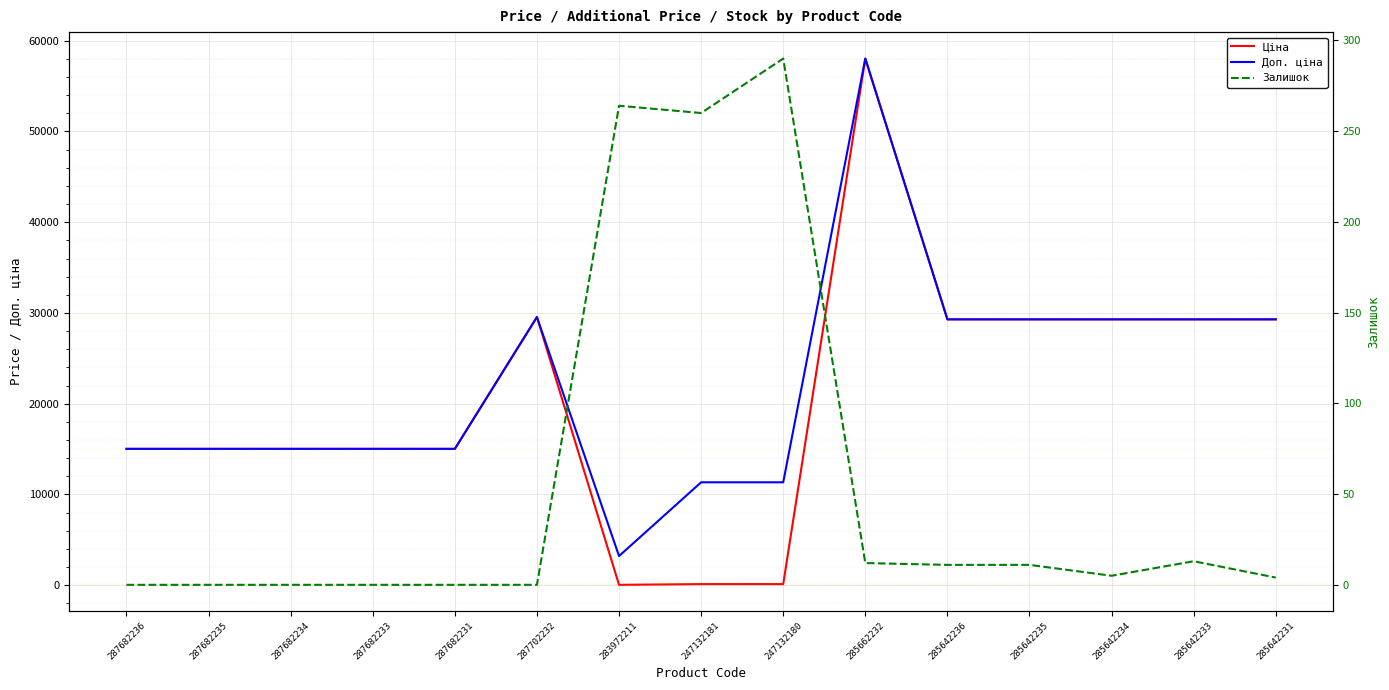

Which category has the lowest value in the Доп. ціна series?

283972211